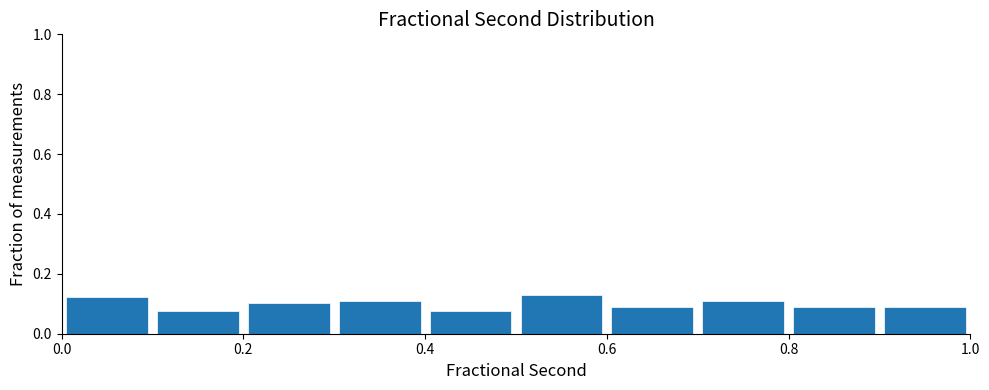

Reading left to right, transcribe this chart: for each bar, give the range it covers on the x-axis and its height. The values are not printed on the chart, so give them approximately, as read against the axis.

0.0 to 0.1: 0.12
0.1 to 0.2: 0.08
0.2 to 0.3: 0.10
0.3 to 0.4: 0.10
0.4 to 0.5: 0.08
0.5 to 0.6: 0.12
0.6 to 0.7: 0.10
0.7 to 0.8: 0.10
0.8 to 0.9: 0.10
0.9 to 1.0: 0.10